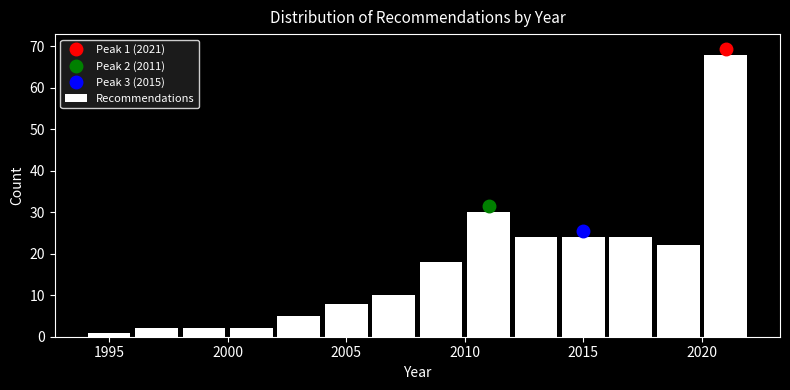

Which range on the x-axis has the tallest bar?

2020 to 2022